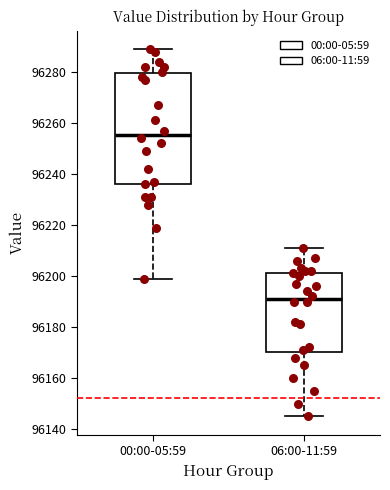

Reading left to right, read every box against the y-axis: the position of its median line, the range the box covers, and the ends of its whiskers. The values are not printed on the chart, so give them approximately, as read against the axis.

00:00-05:59: median 96256, box 96236 to 96280, whiskers 96200 to 96290
06:00-11:59: median 96192, box 96170 to 96202, whiskers 96146 to 96212